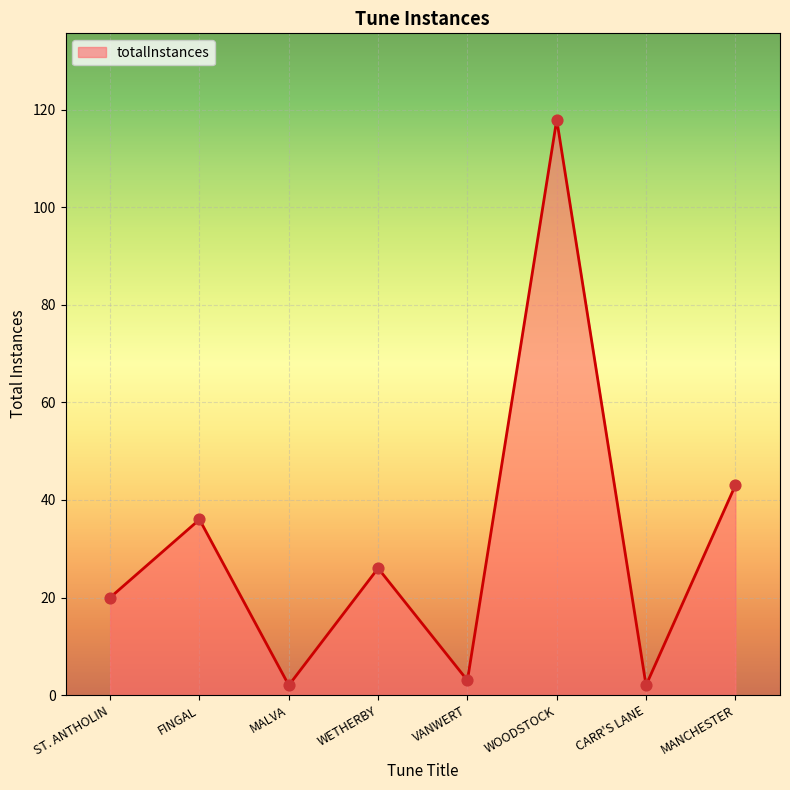

Approximately how many times larger is the value at WOODSTOCK compared to FINGAL?

3.3